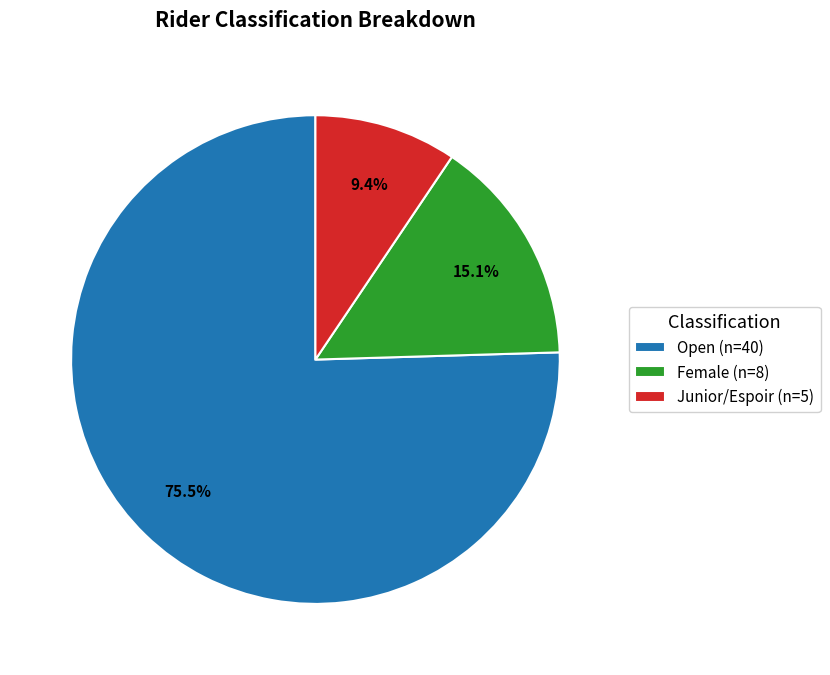

To the nearest percent, what is the difference between the largest and smallest slice percentages?

66%